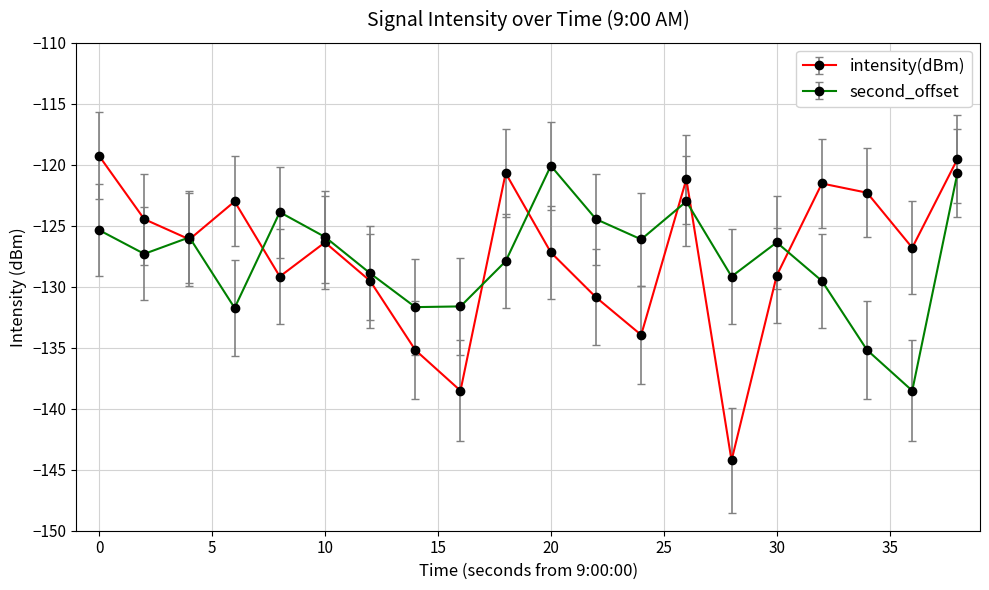

What are all the series names shown in the legend?

intensity(dBm), second_offset